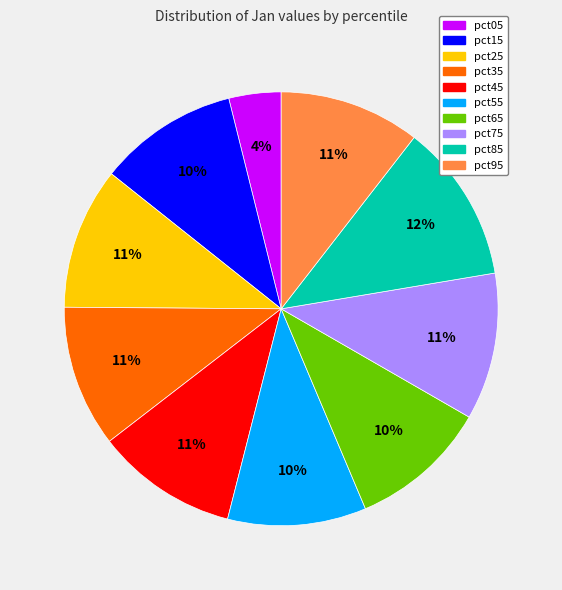

Does any single category account for the majority?

No